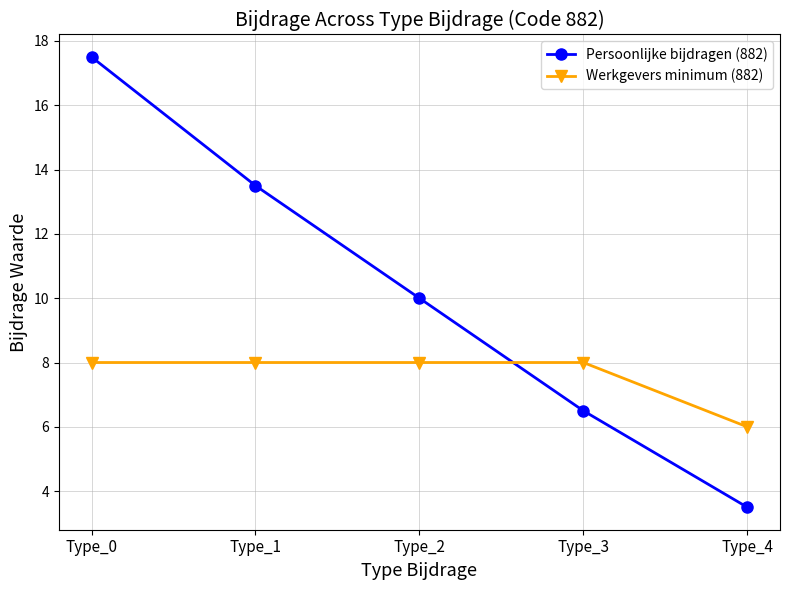

Which series has the largest range (max minus min)?

Persoonlijke bijdragen (882)